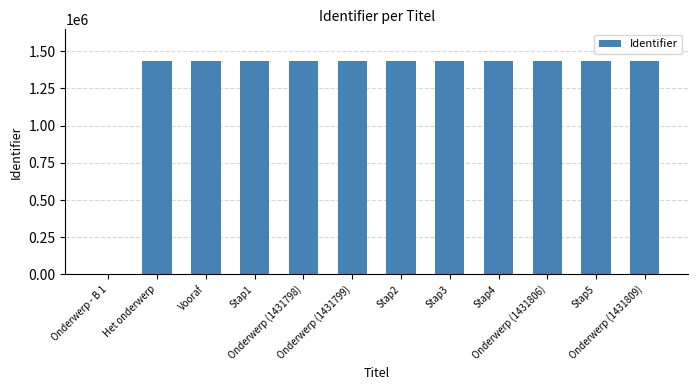

What is the maximum value shown in the chart?

1431809